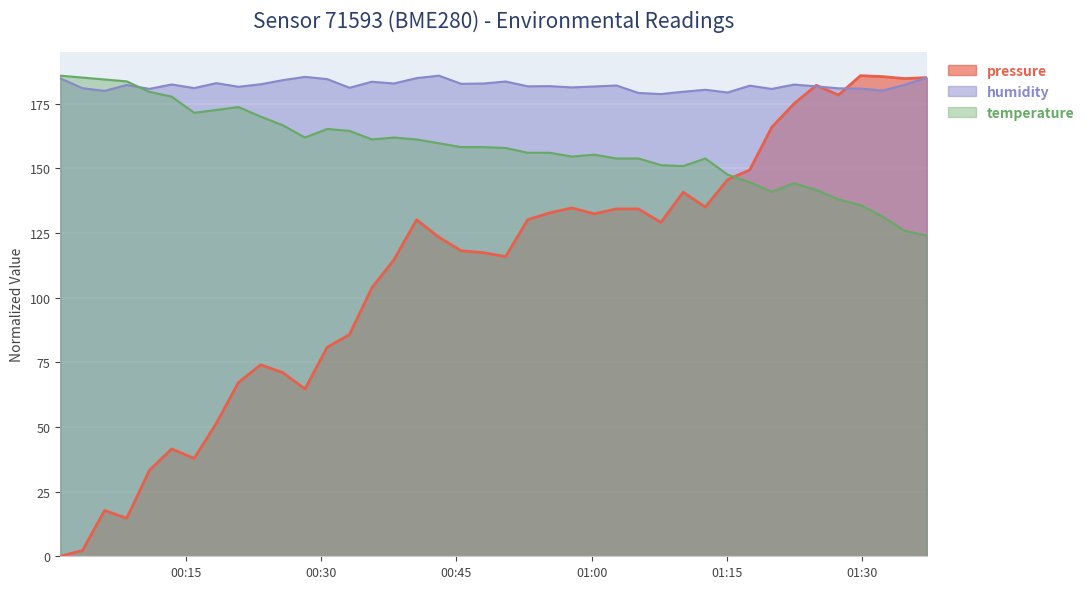

How many lines are shown in the chart?

3